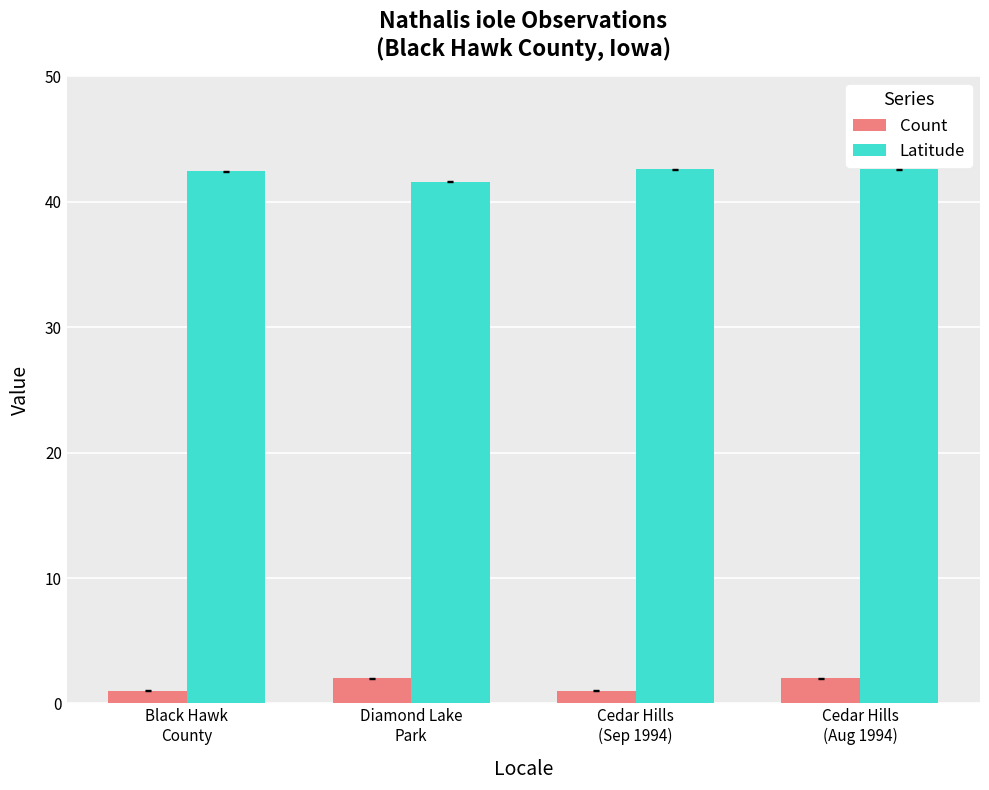

At how many categories does at least one series exceed 27?

4